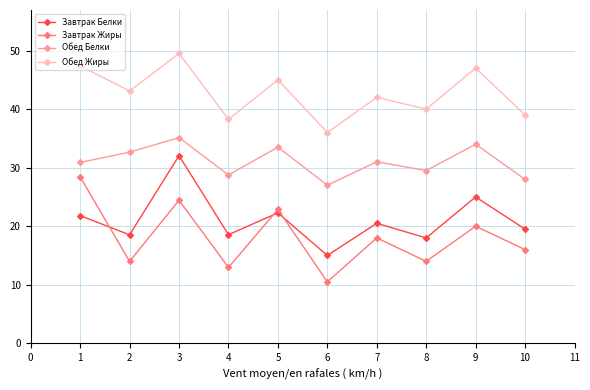

What is the minimum value shown in the chart?

10.5